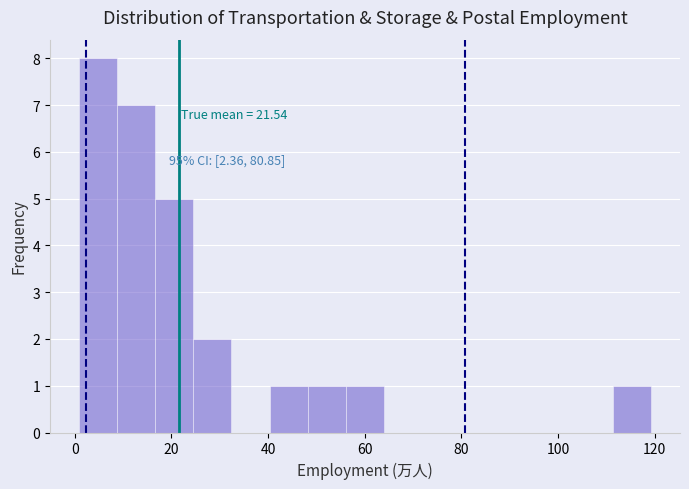

Around what value on the x-axis is the tallest bar? Give the approximate position of its centre, as read against the axis.

4